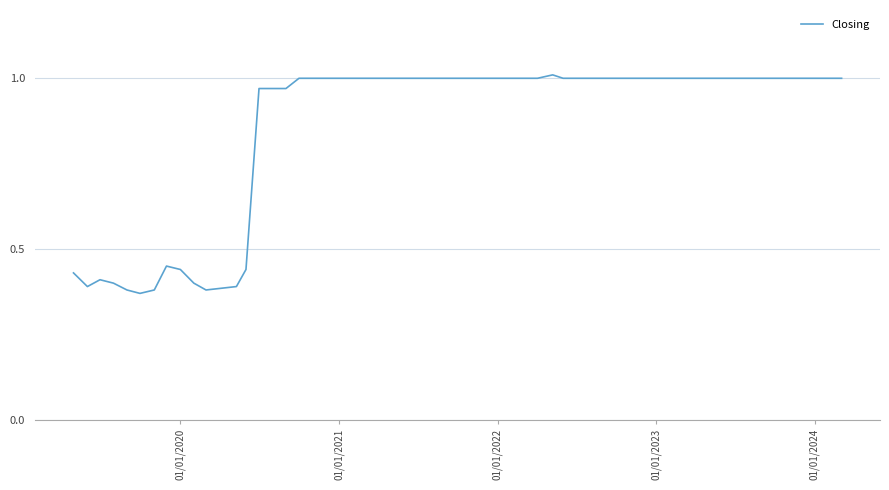

What is the difference between the maximum and minimum values?

0.6